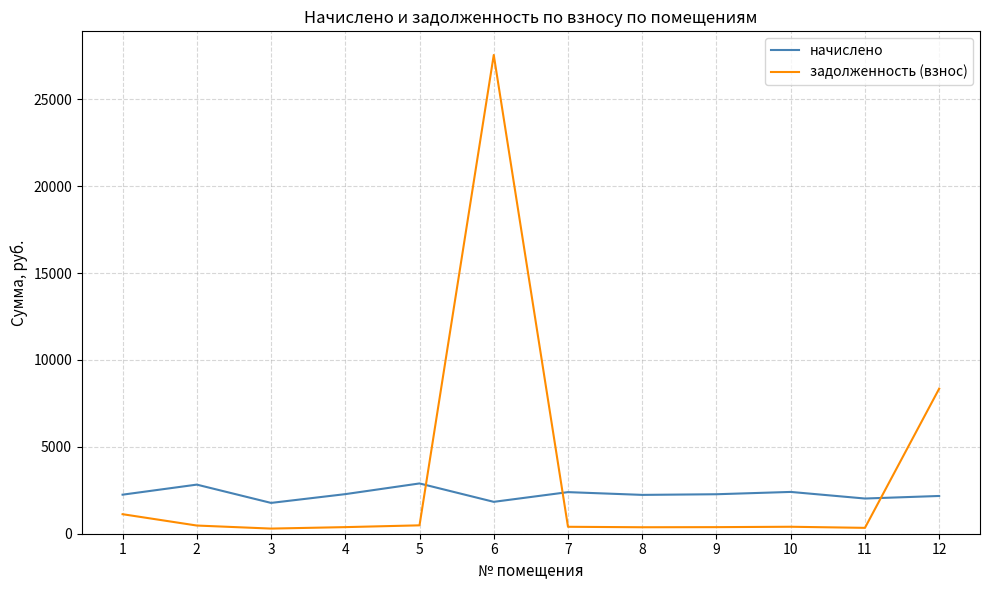

The value of начислено at 10 is 2405.2. True or false?

True